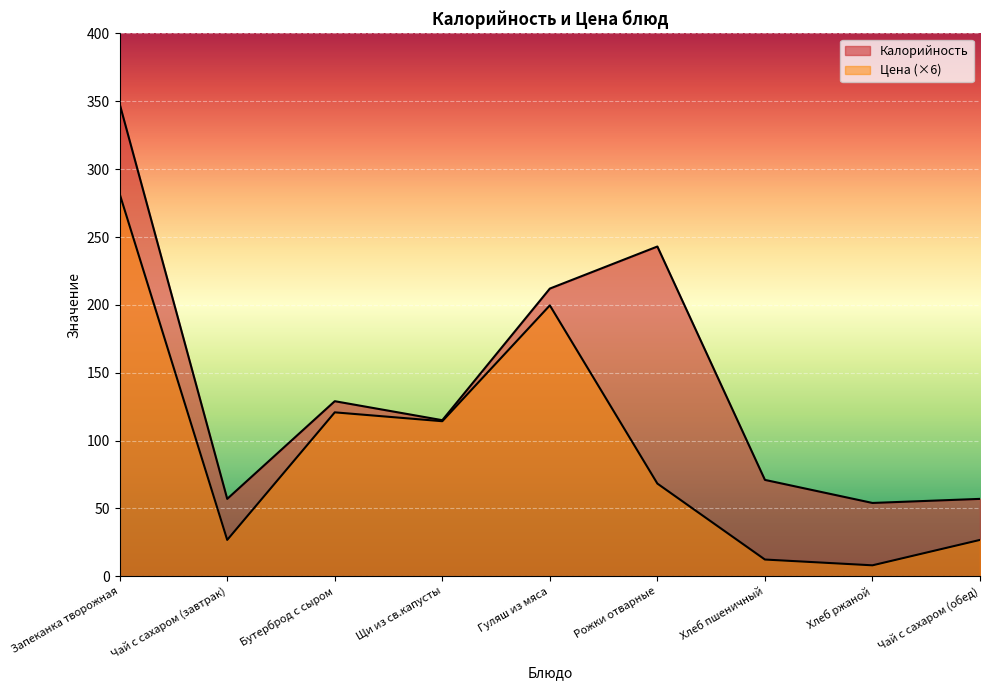

What is the sum of the Калорийность values at Хлеб ржаной and Бутерброд с сыром?

183.0